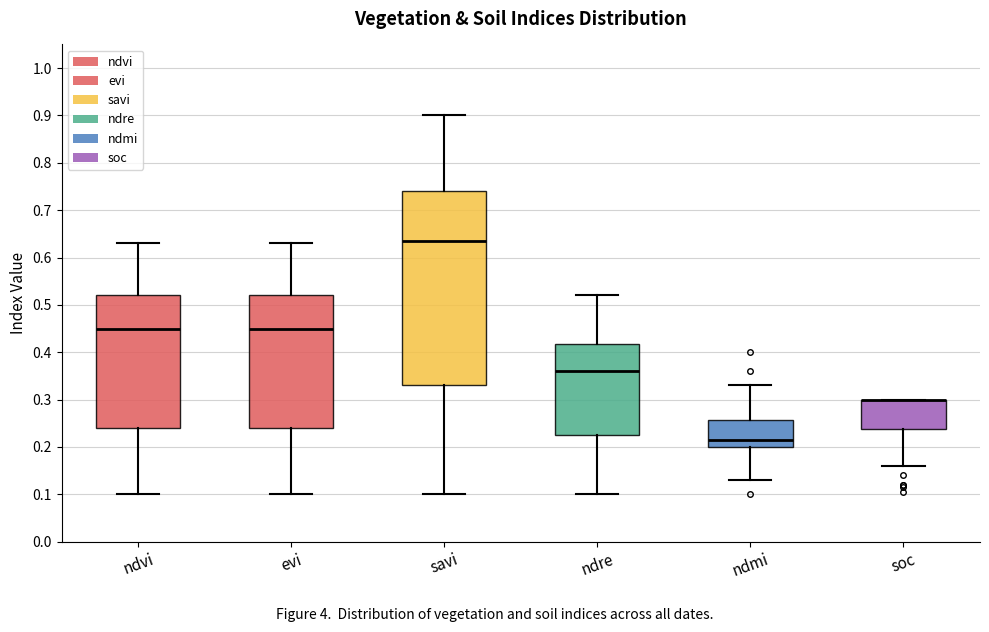

Reading left to right, read every box against the y-axis: the position of its median line, the range the box covers, and the ends of its whiskers. The values are not printed on the chart, so give them approximately, as read against the axis.

ndvi: median 0.45, box 0.24 to 0.52, whiskers 0.10 to 0.63
evi: median 0.45, box 0.24 to 0.52, whiskers 0.10 to 0.63
savi: median 0.64, box 0.33 to 0.74, whiskers 0.10 to 0.90
ndre: median 0.36, box 0.23 to 0.42, whiskers 0.10 to 0.52
ndmi: median 0.22, box 0.20 to 0.26, whiskers 0.13 to 0.33
soc: median 0.30 (drawn on the box's upper edge), box 0.24 to 0.30, whiskers 0.16 to 0.30